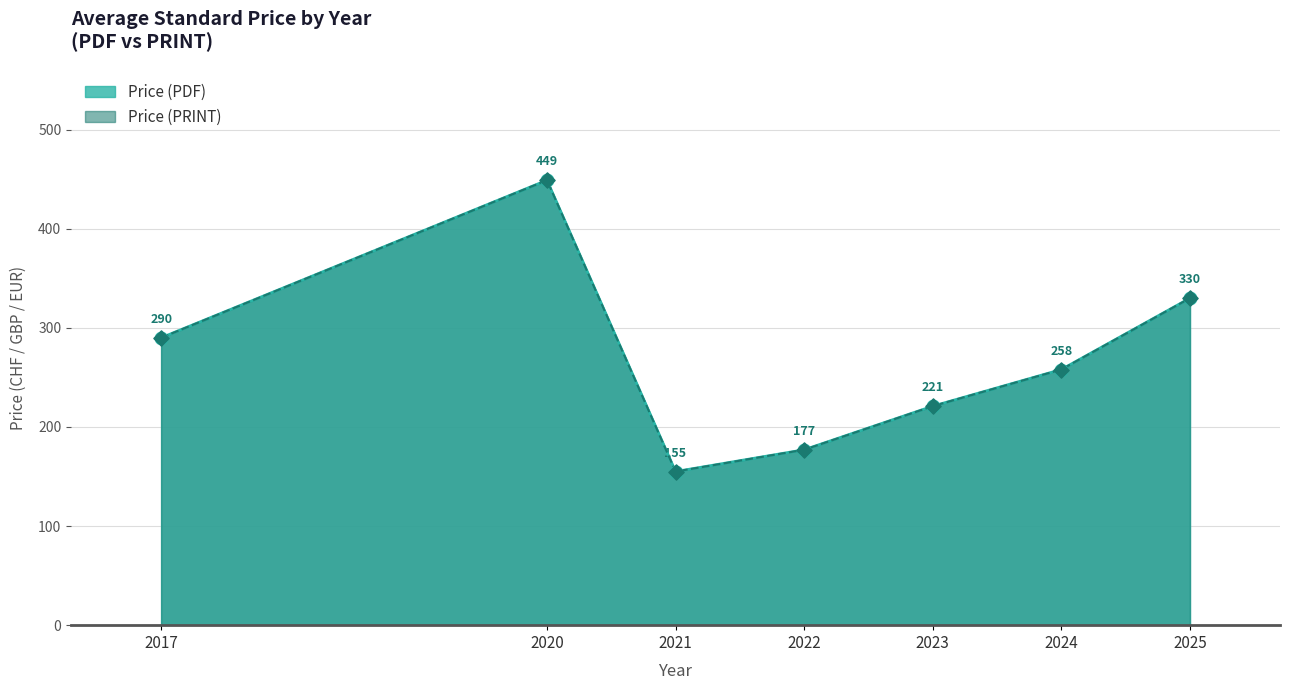

What are all the series names shown in the legend?

Price (PDF), Price (PRINT)